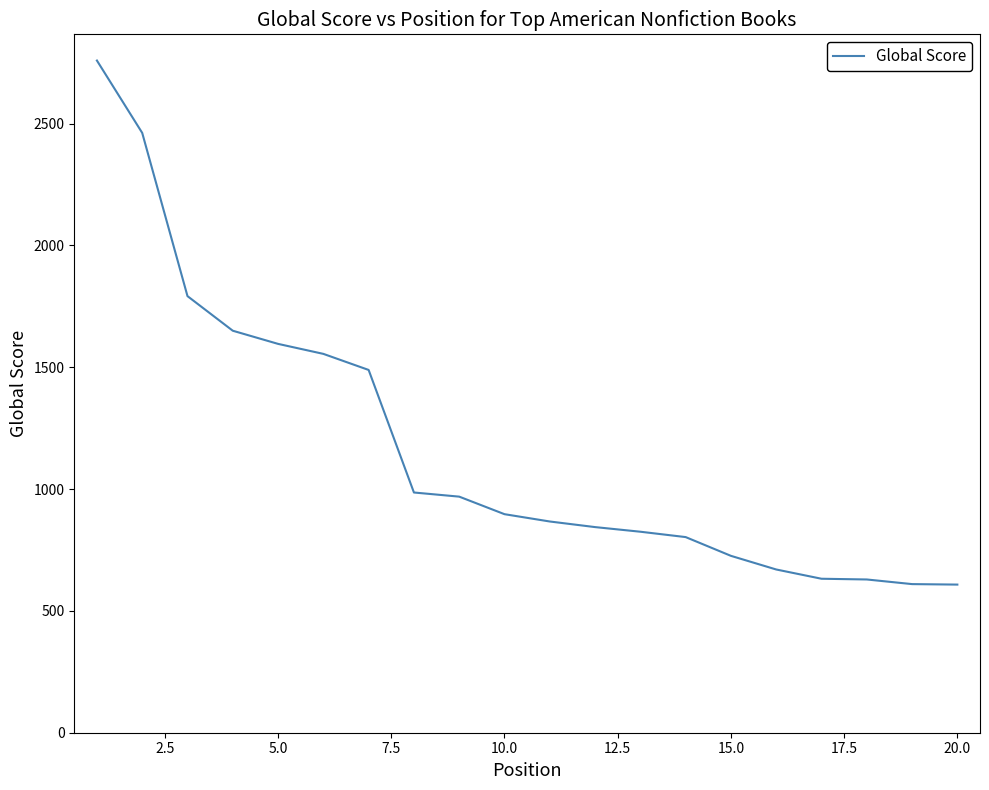

What is the difference between the maximum and minimum values?

2151